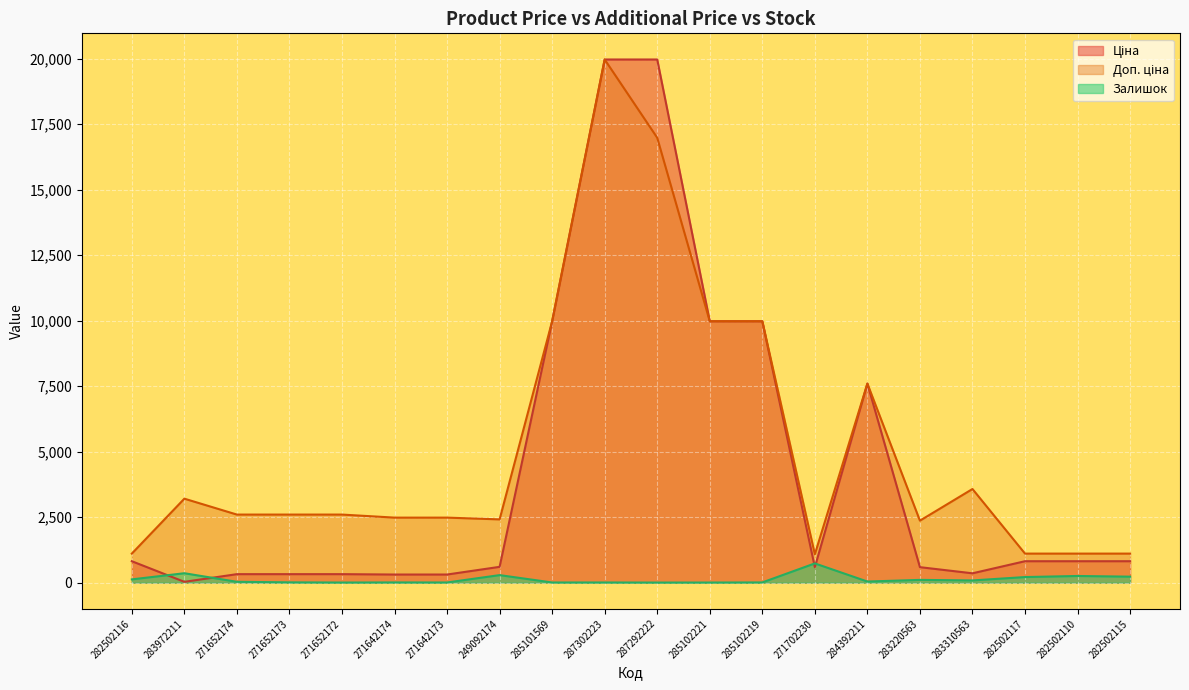

What is the difference between the highest and lowest values at 271652172?

2593.3